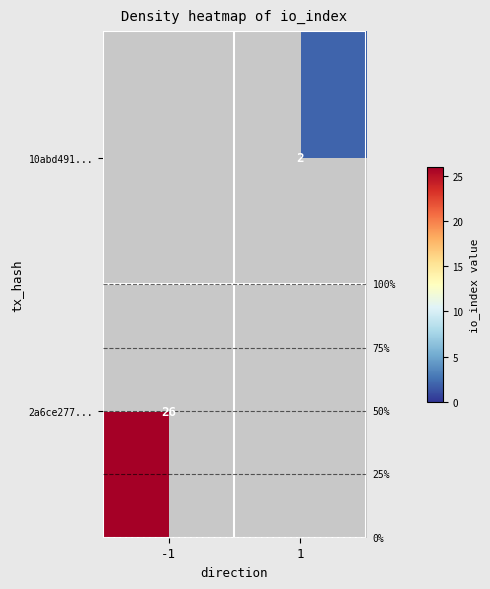

The 10abd491... series shows 2 at 1. True or false?

True